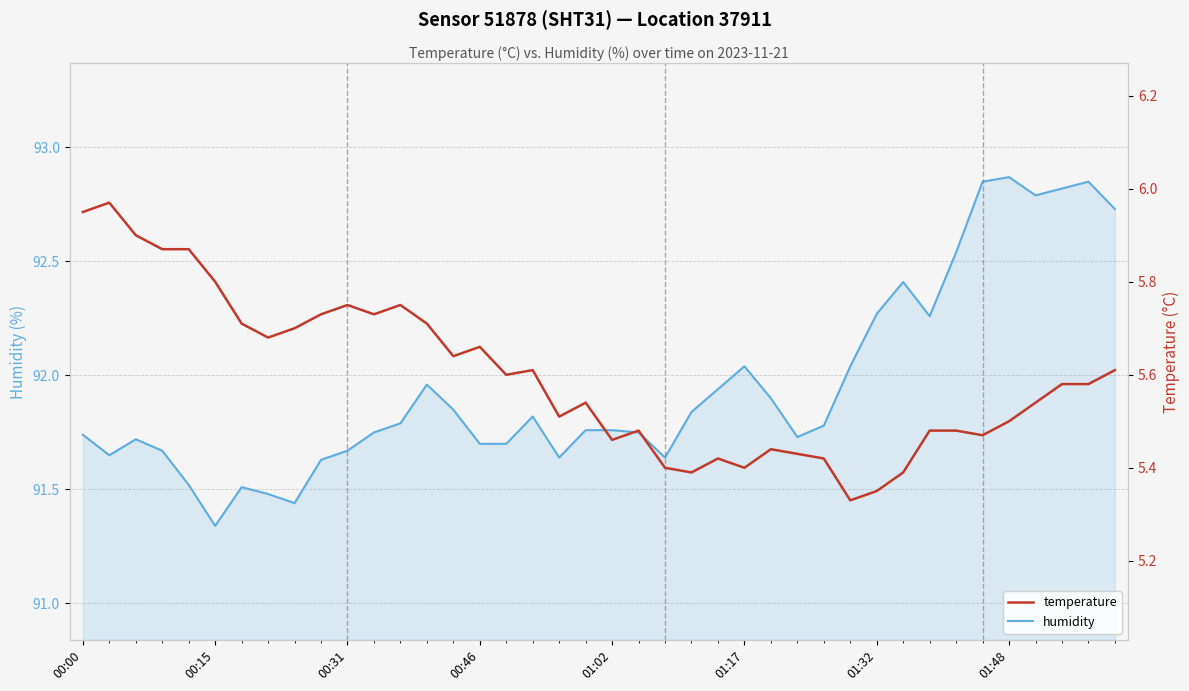

Does the chart display data point markers on the line(s)?

No